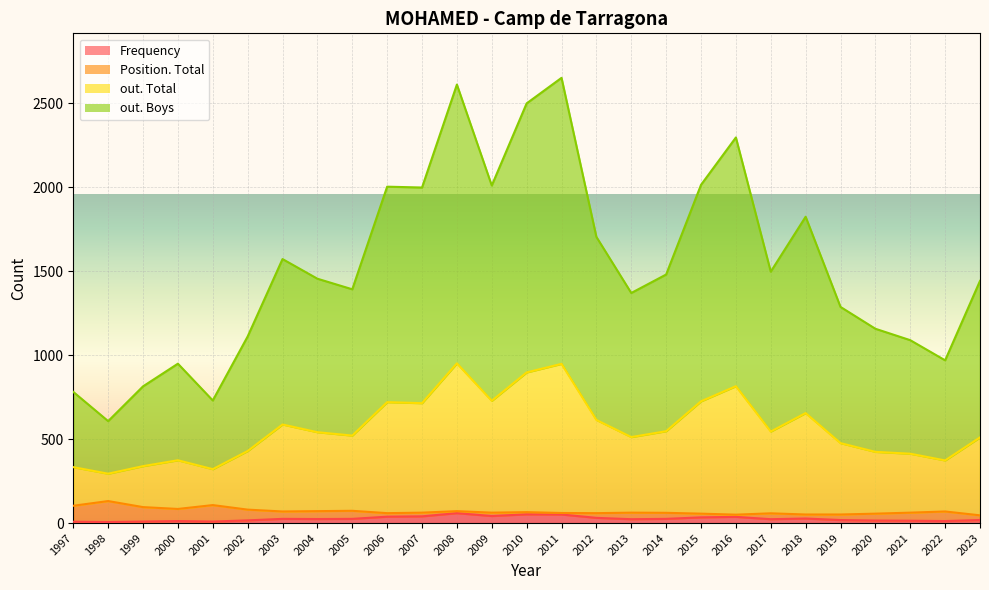

True or false: out. Boys has a value of 1169 at 2018.

True